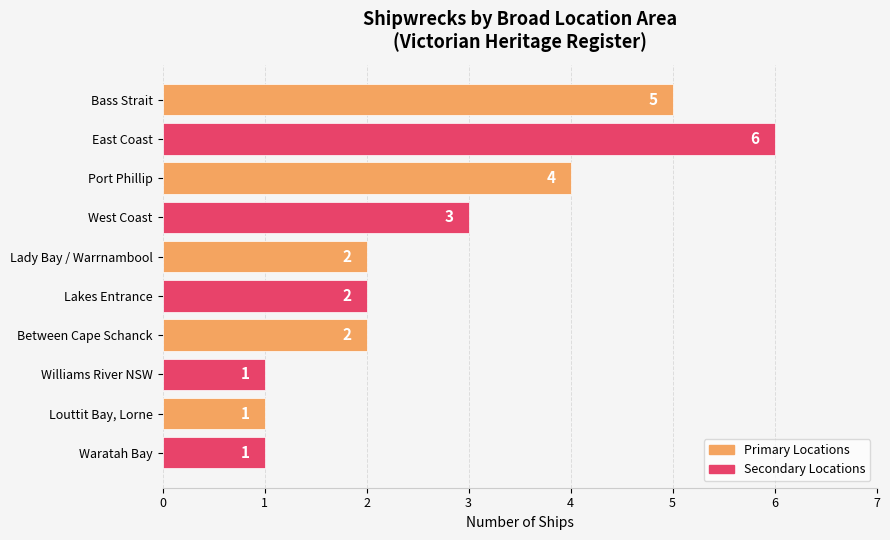

Approximately how many times larger is the value at Williams River NSW compared to Lady Bay / Warrnambool?

0.5